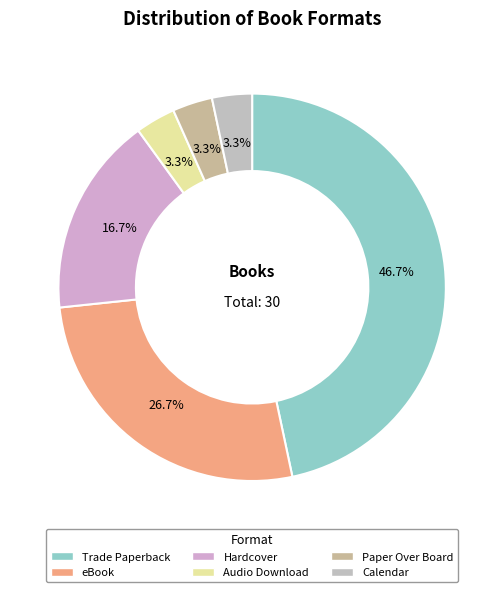

Is Paper Over Board the majority of the pie?

No